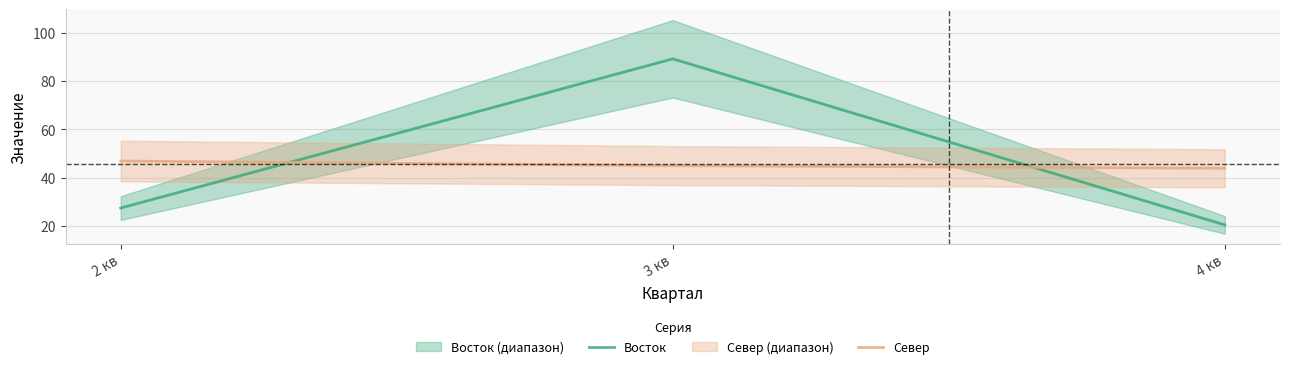

What is the average value of the Восток series?

45.7